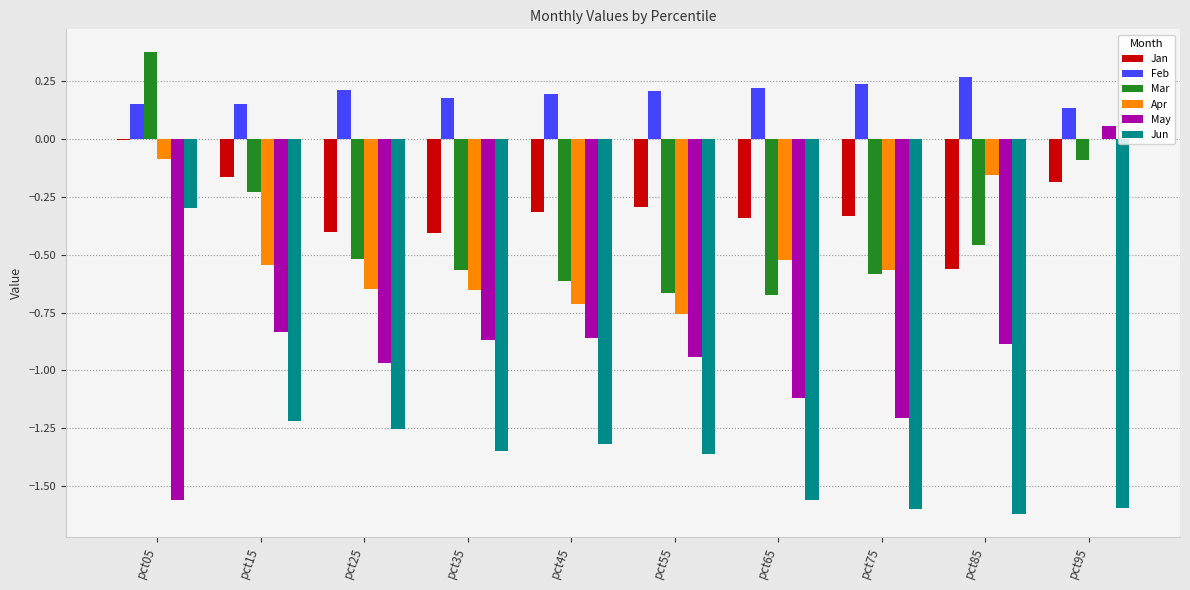

Is the value of Mar at pct45 greater than the value of Jan at pct55?

No